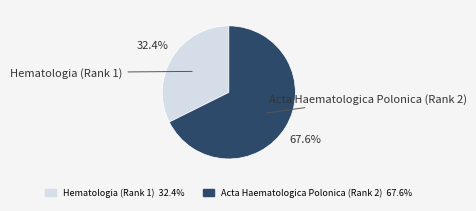

What is the largest slice in the pie chart?

Acta Haematologica Polonica (Rank 2)